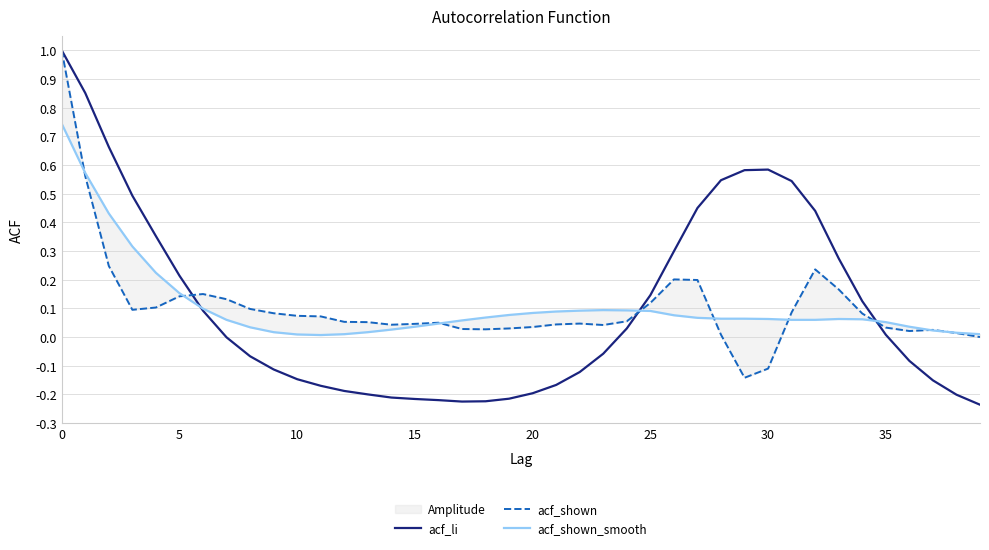

What is the total value across all series at 35?

0.1